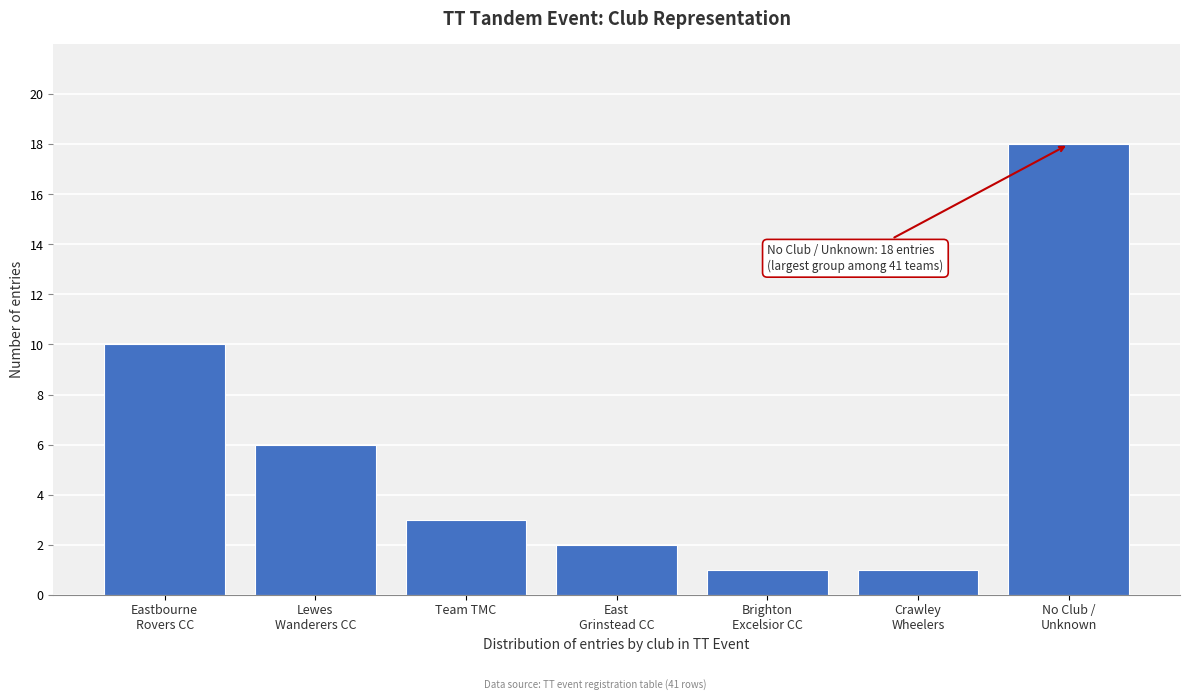

Reading left to right, extract all data points from this chart.

10	6	3	2	1	1	18